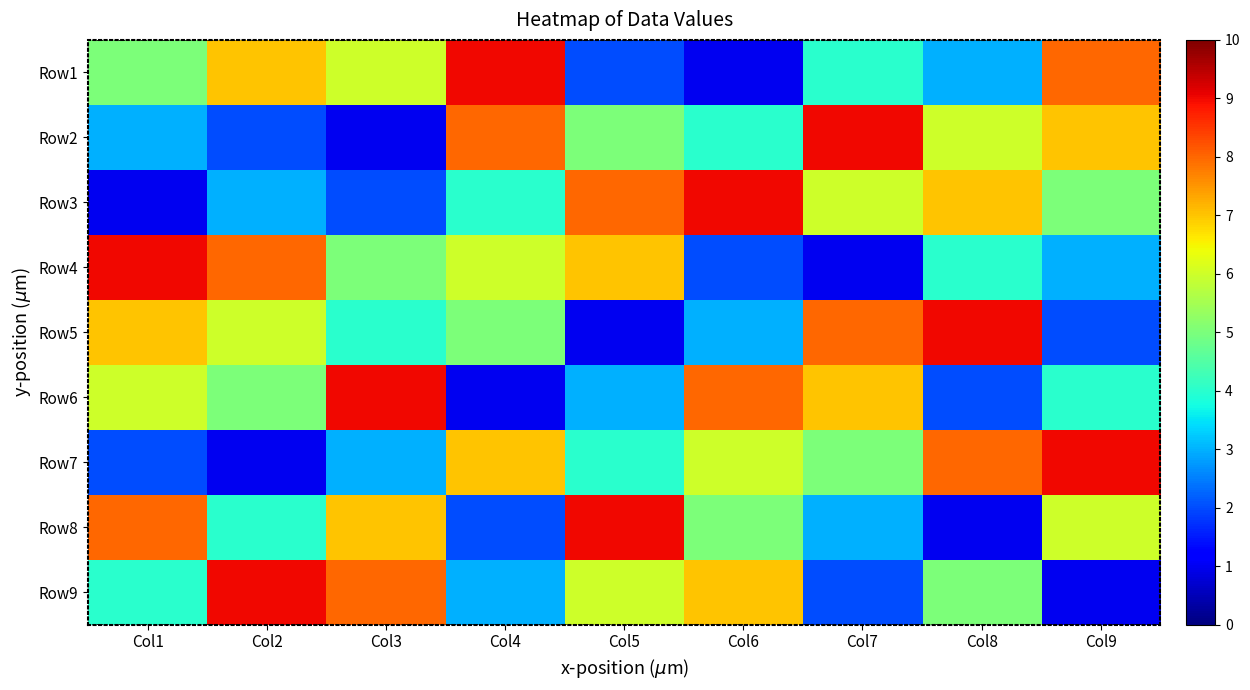

Reading left to right, extract all data points from this chart.

Row1: Col1=5	Col2=7	Col3=6	Col4=9	Col5=2	Col6=1	Col7=4	Col8=3	Col9=8
Row2: Col1=3	Col2=2	Col3=1	Col4=8	Col5=5	Col6=4	Col7=9	Col8=6	Col9=7
Row3: Col1=1	Col2=3	Col3=2	Col4=4	Col5=8	Col6=9	Col7=6	Col8=7	Col9=5
Row4: Col1=9	Col2=8	Col3=5	Col4=6	Col5=7	Col6=2	Col7=1	Col8=4	Col9=3
Row5: Col1=7	Col2=6	Col3=4	Col4=5	Col5=1	Col6=3	Col7=8	Col8=9	Col9=2
Row6: Col1=6	Col2=5	Col3=9	Col4=1	Col5=3	Col6=8	Col7=7	Col8=2	Col9=4
Row7: Col1=2	Col2=1	Col3=3	Col4=7	Col5=4	Col6=6	Col7=5	Col8=8	Col9=9
Row8: Col1=8	Col2=4	Col3=7	Col4=2	Col5=9	Col6=5	Col7=3	Col8=1	Col9=6
Row9: Col1=4	Col2=9	Col3=8	Col4=3	Col5=6	Col6=7	Col7=2	Col8=5	Col9=1